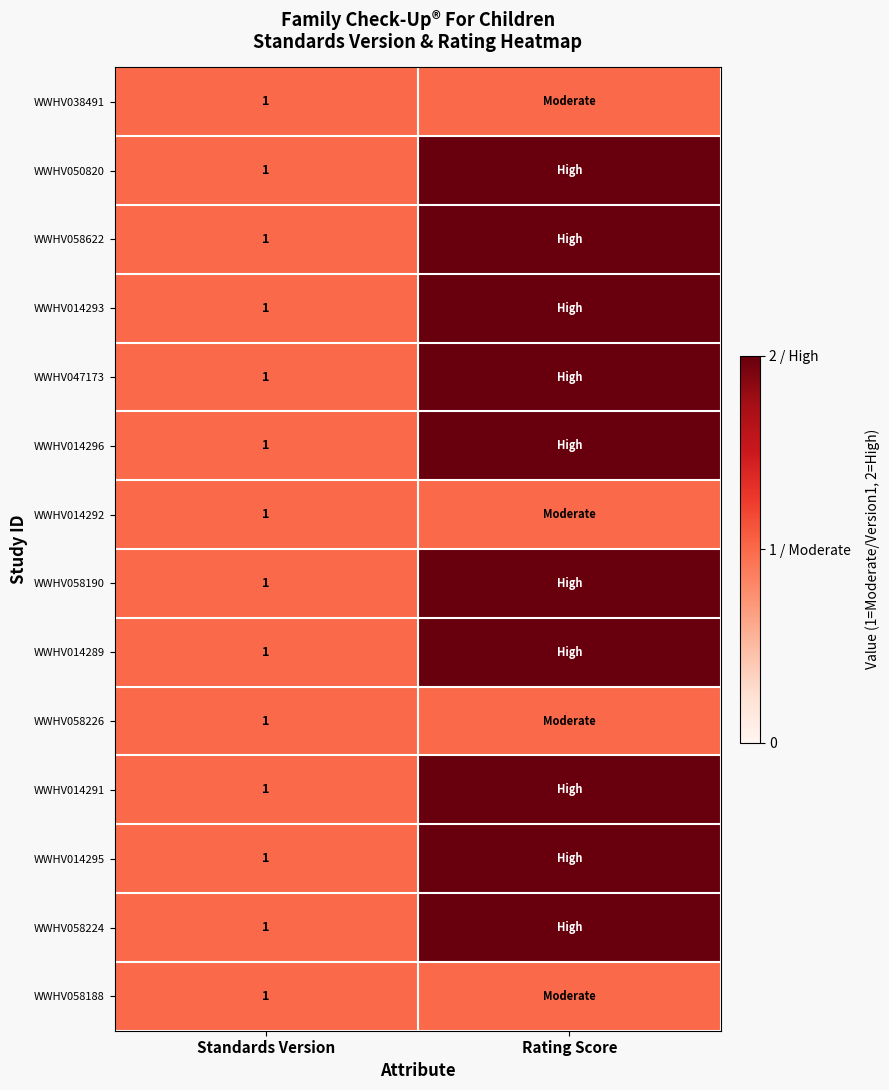

True or false: WWHV058224 has a value of 1 at Standards Version.

True